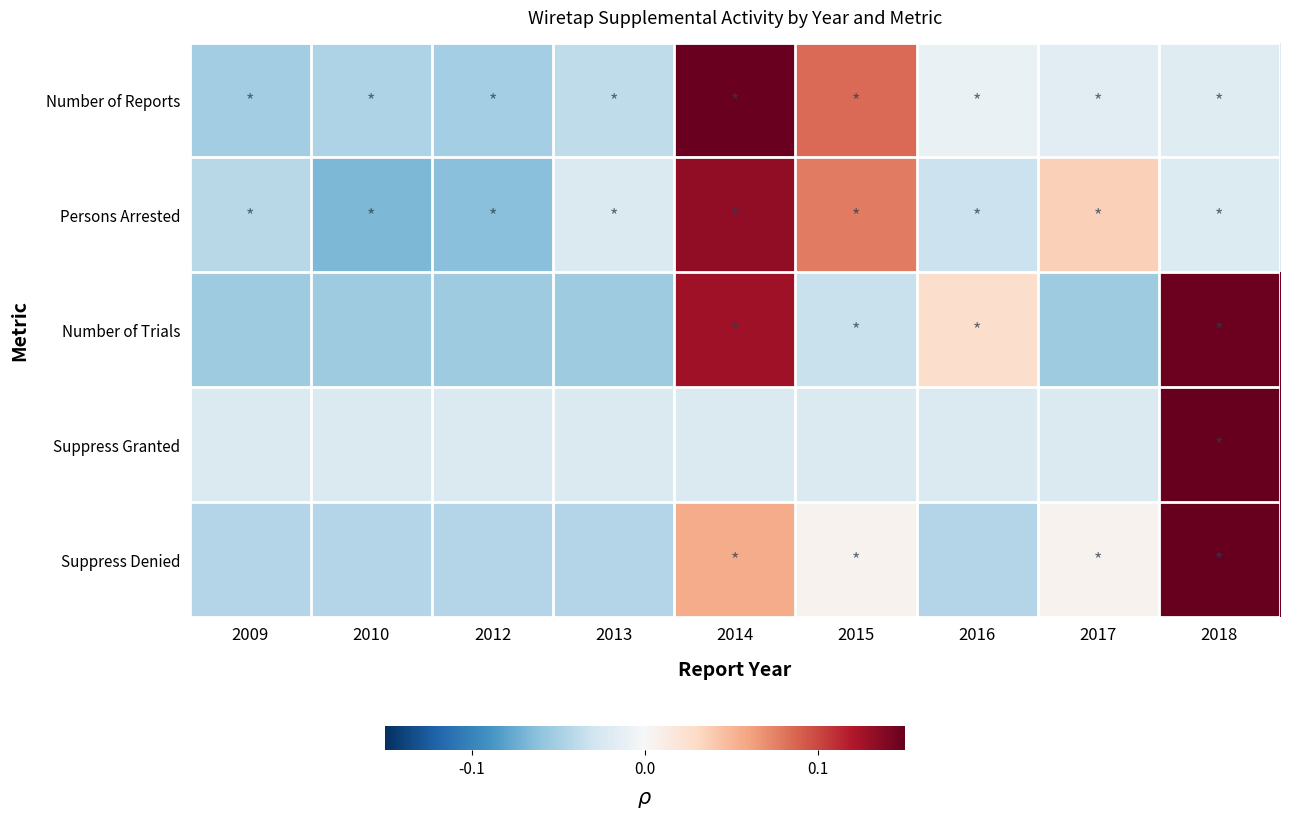

Reading left to right, transcribe all the data shown in this chart.

Number of Reports: 2009=-0.1	2010=-0.0	2012=-0.1	2013=-0.0	2014=0.1	2015=0.1	2016=-0.0	2017=-0.0	2018=-0.0
Persons Arrested: 2009=-0.0	2010=-0.1	2012=-0.1	2013=-0.0	2014=0.1	2015=0.1	2016=-0.0	2017=0.0	2018=-0.0
Number of Trials: 2009=-0.1	2010=-0.1	2012=-0.1	2013=-0.1	2014=0.1	2015=-0.0	2016=0.0	2017=-0.1	2018=0.1
Suppress Granted: 2009=-0.0	2010=-0.0	2012=-0.0	2013=-0.0	2014=-0.0	2015=-0.0	2016=-0.0	2017=-0.0	2018=0.2
Suppress Denied: 2009=-0.0	2010=-0.0	2012=-0.0	2013=-0.0	2014=0.1	2015=0.0	2016=-0.0	2017=0.0	2018=0.2